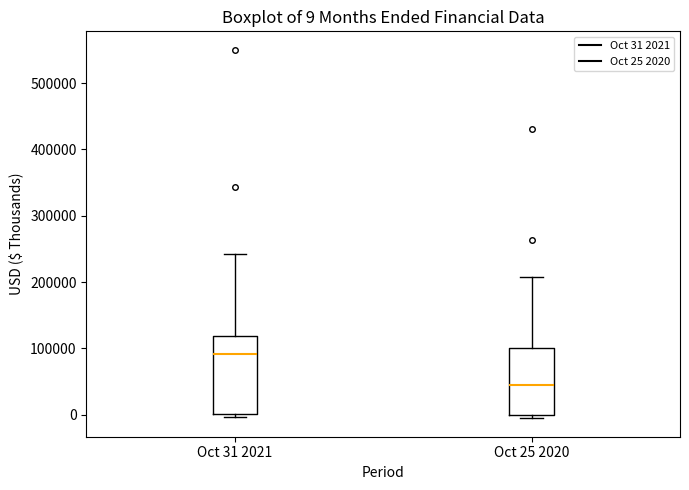

Which box is the tallest, from its lower edge to its upper edge?

Oct 31 2021